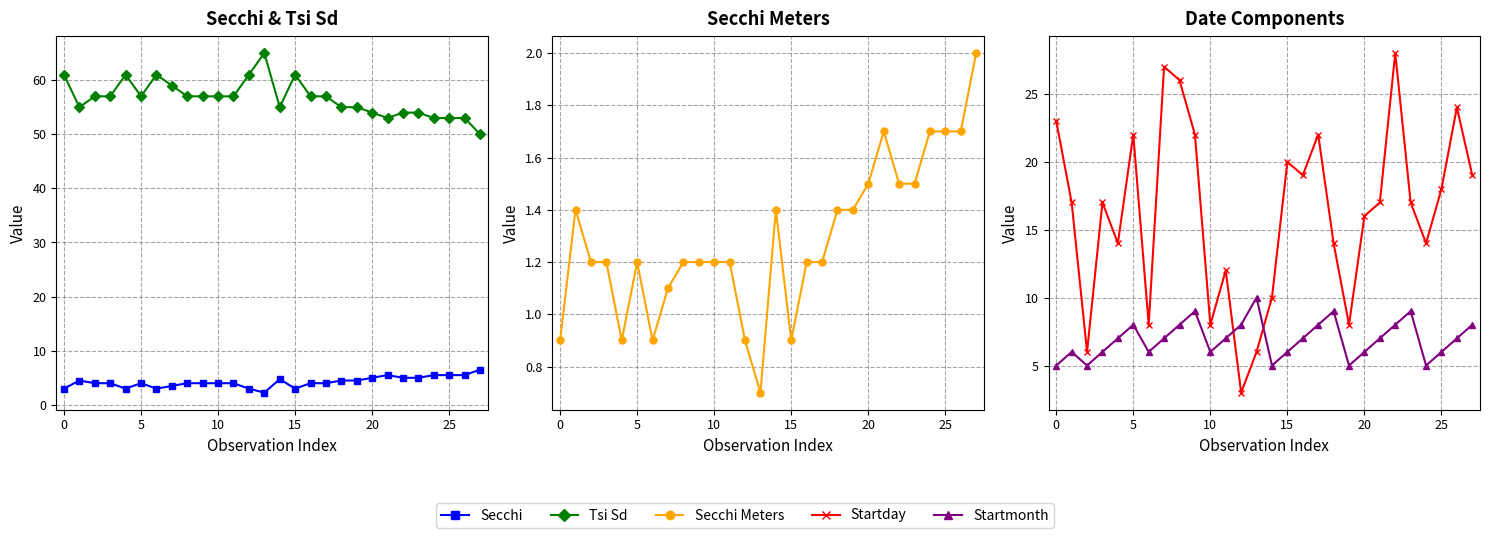

What is the label of the 6th point from the right?

22